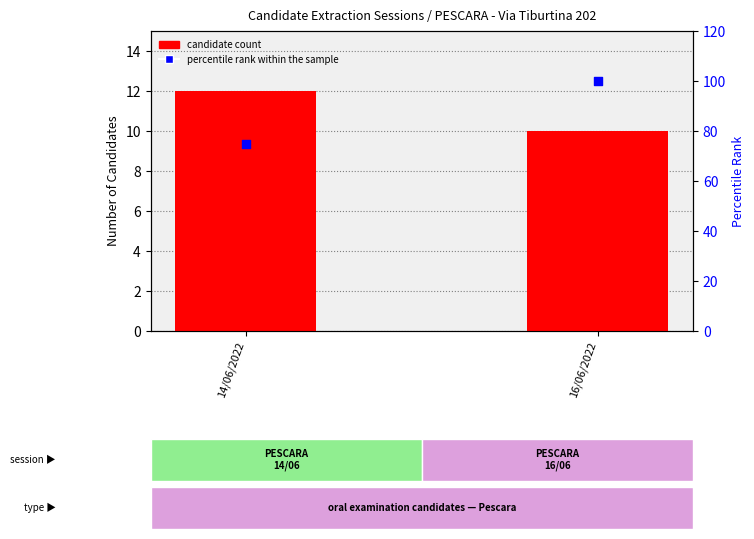

Which series contains the lowest Y value?

candidate count